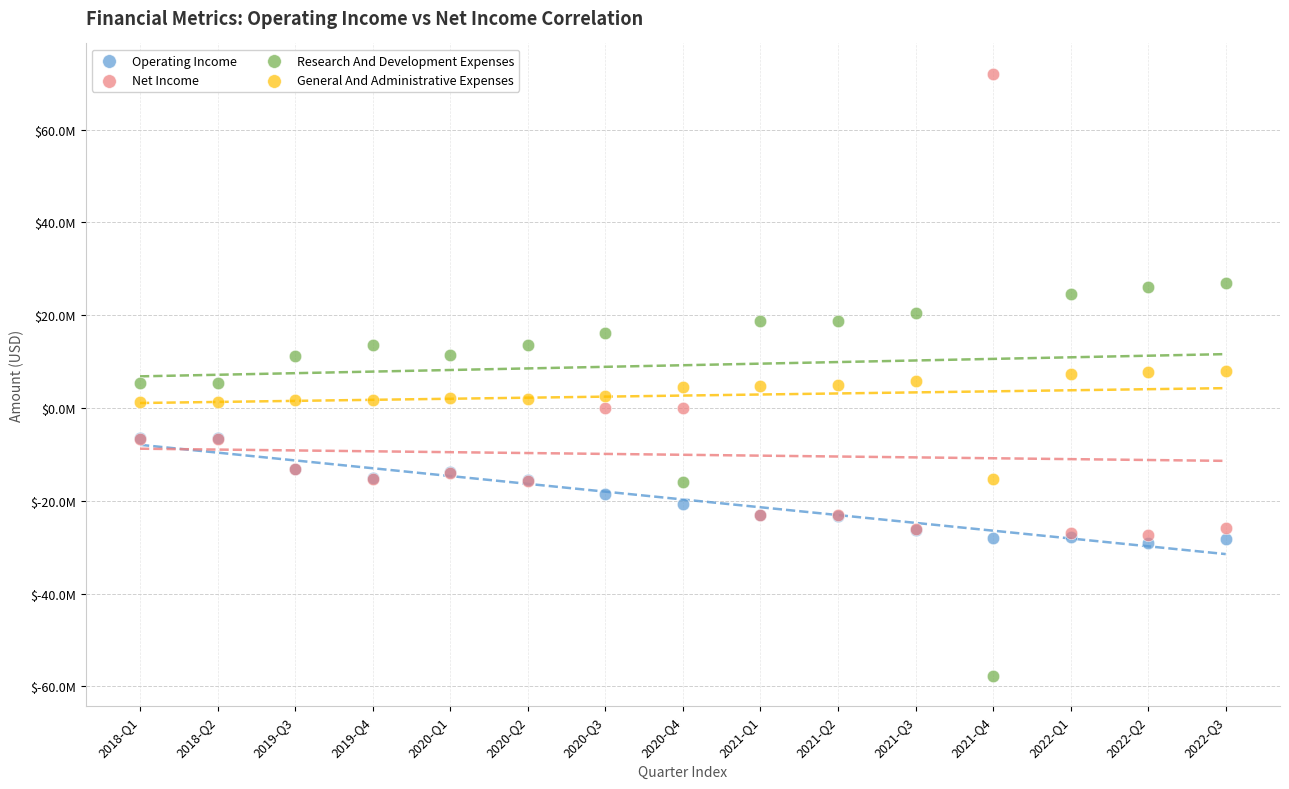

What are all the series names shown in the legend?

Operating Income, Net Income, Research And Development Expenses, General And Administrative Expenses